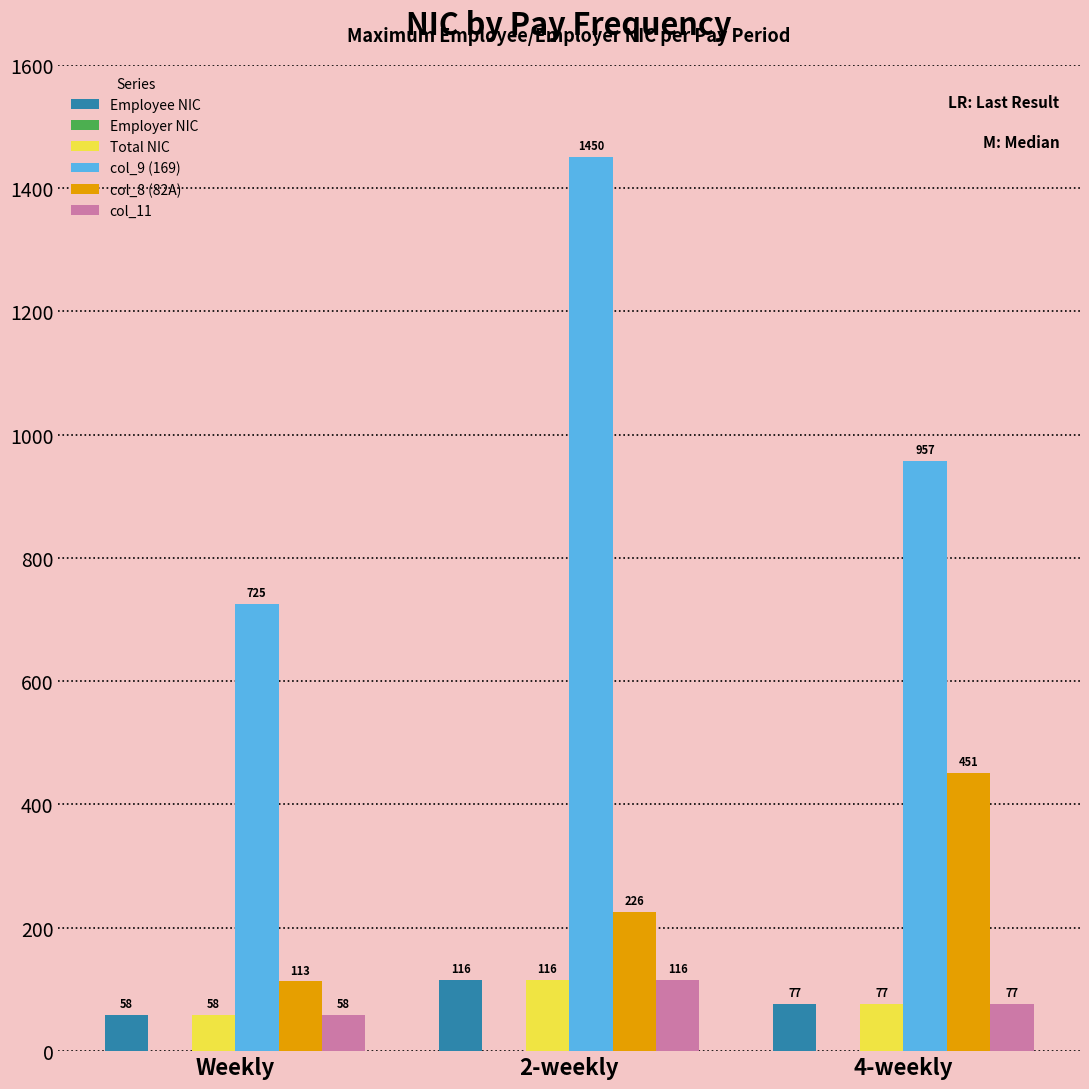

What is the maximum value for Employee NIC?

116.0